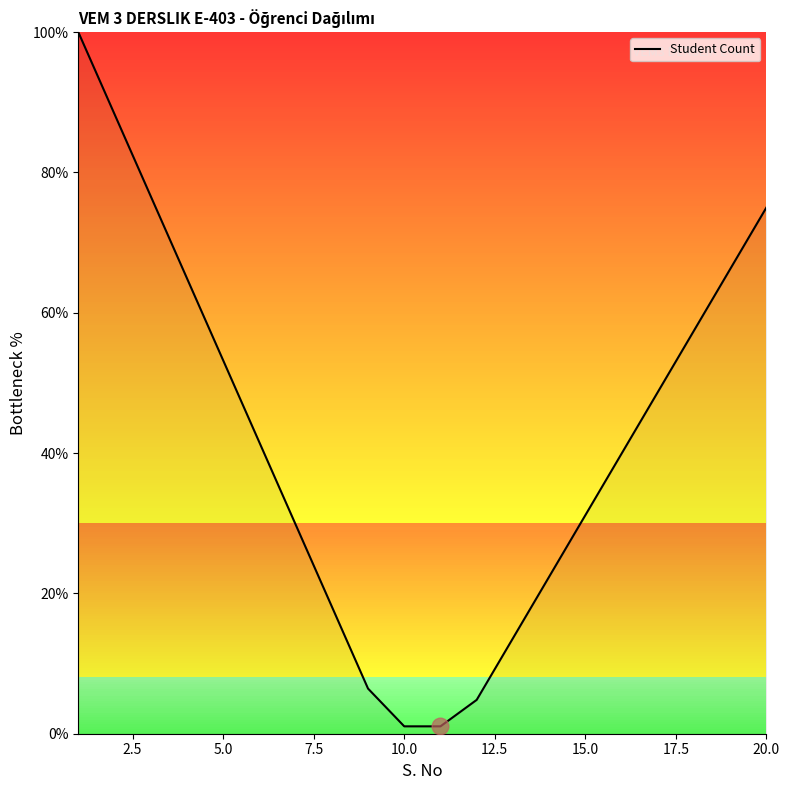

How many categories are shown in the chart?

20